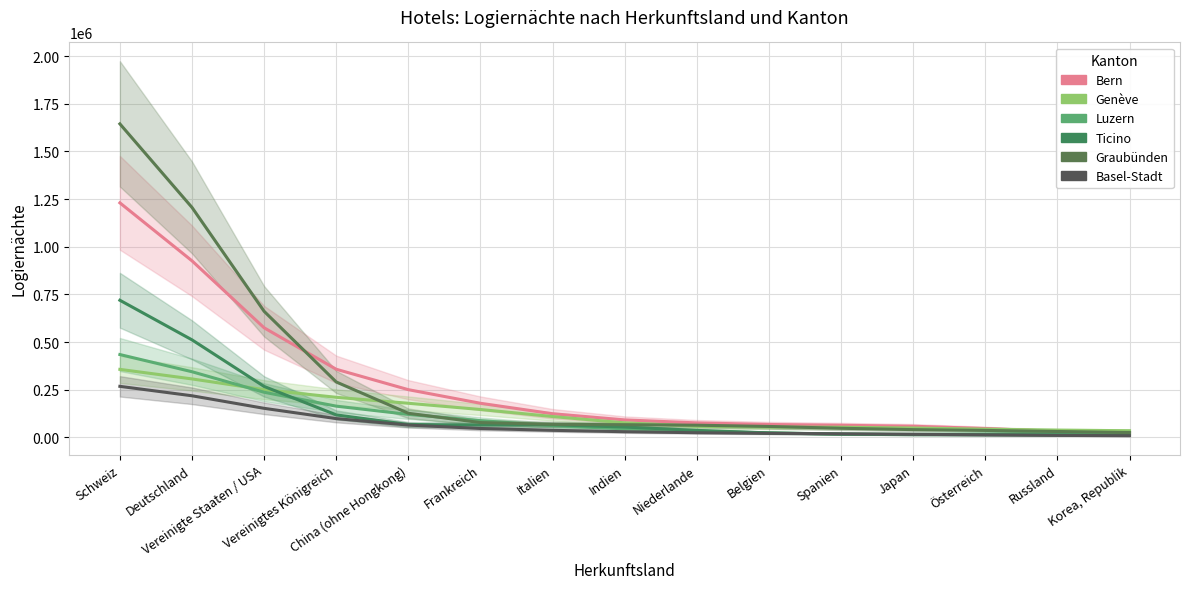

True or false: Bern (Logiernächte) has a value of 91214.0 at Indien.

True